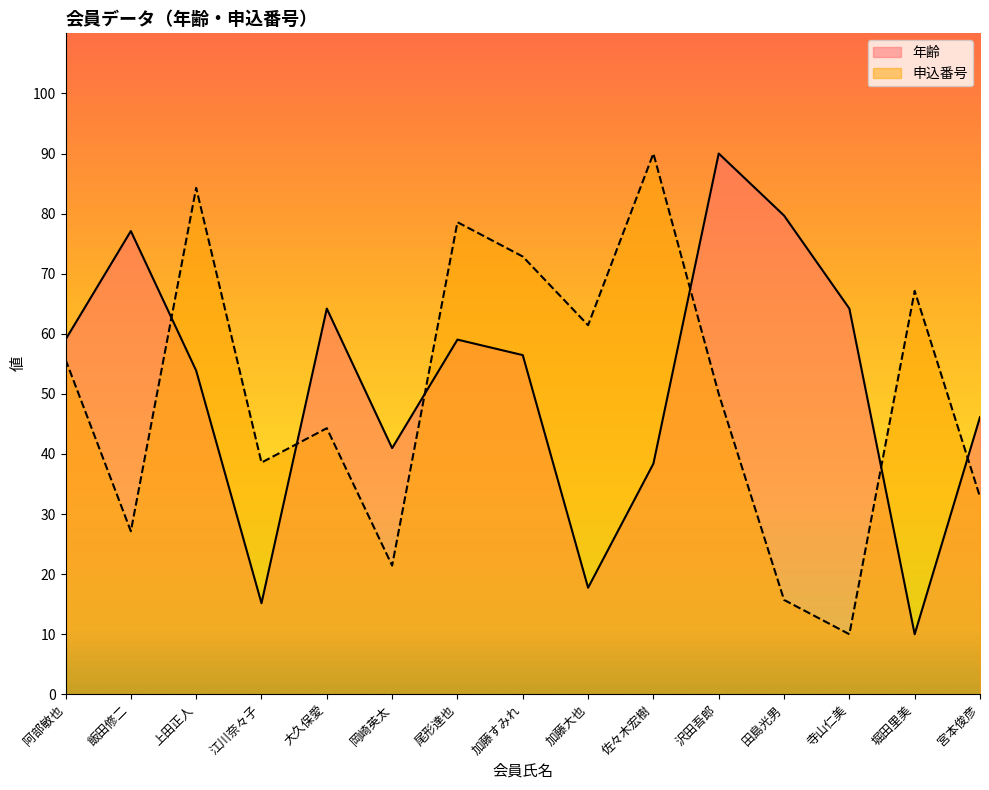

What is the sum of all 申込番号 values?

750.0